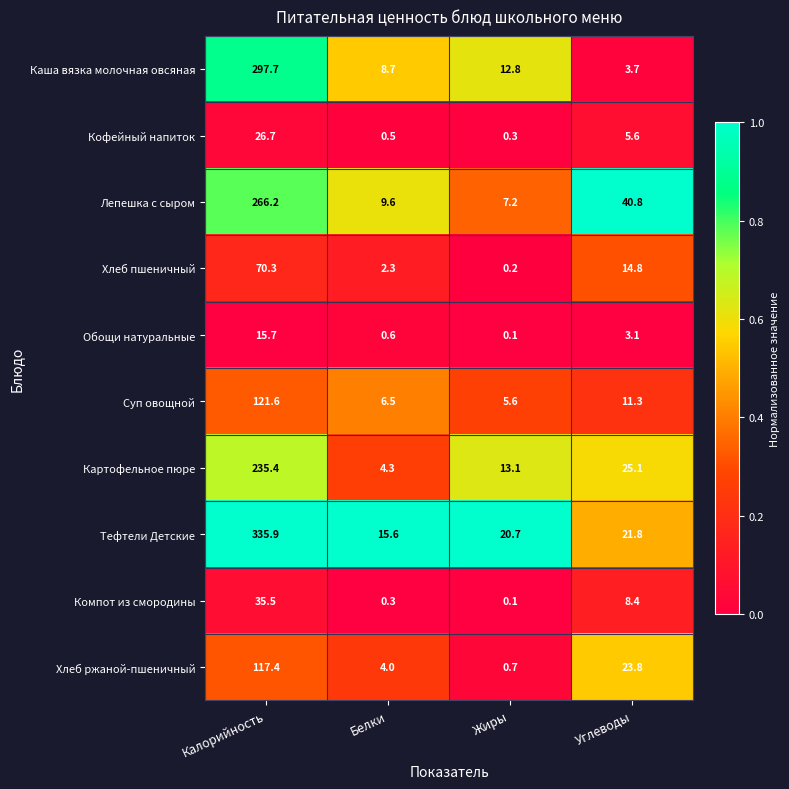

At Белки, list the series in order from largest to smallest.

Тефтели Детские, Лепешка с сыром, Каша вязка молочная овсяная, Суп овощной, Картофельное пюре, Хлеб ржаной-пшеничный, Хлеб пшеничный, Обощи натуральные, Кофейный напиток, Компот из смородины